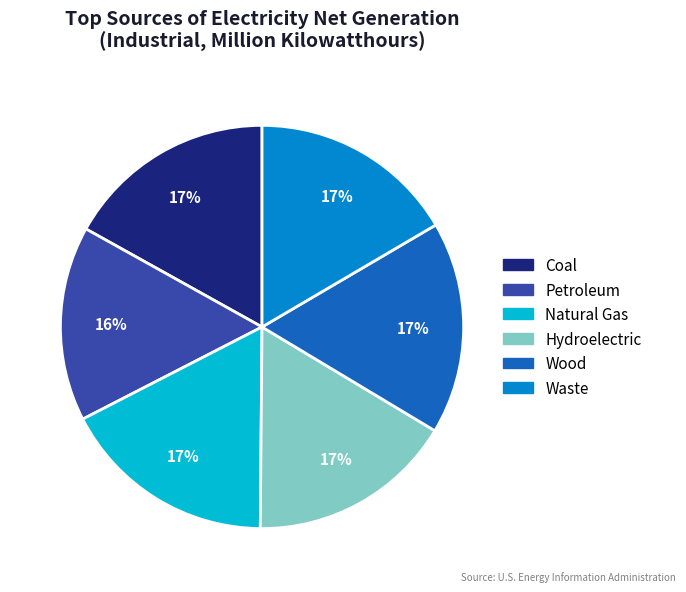

Count the number of slices in the pie.

6